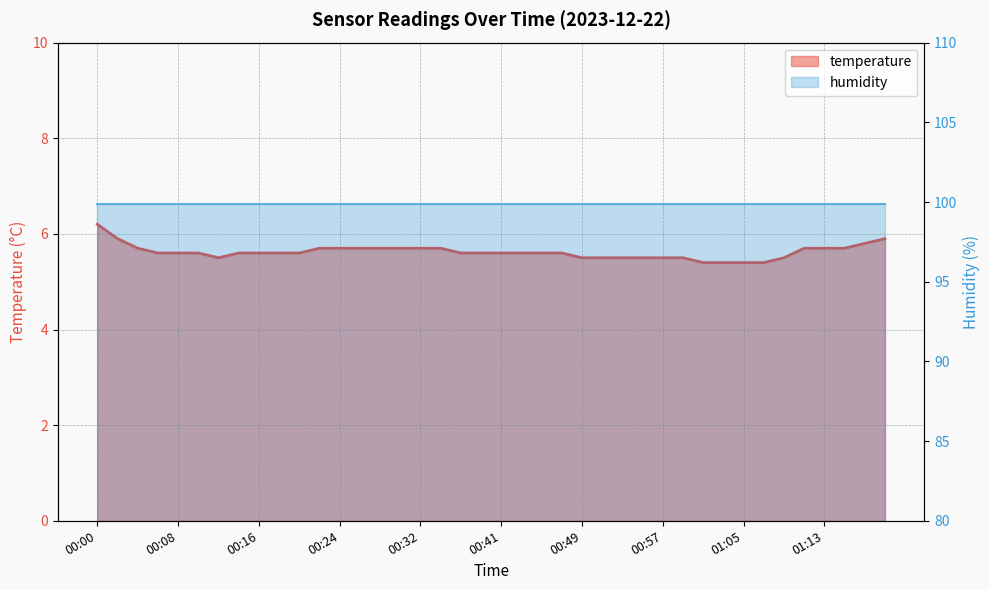

What is the minimum value shown in the chart?

5.4